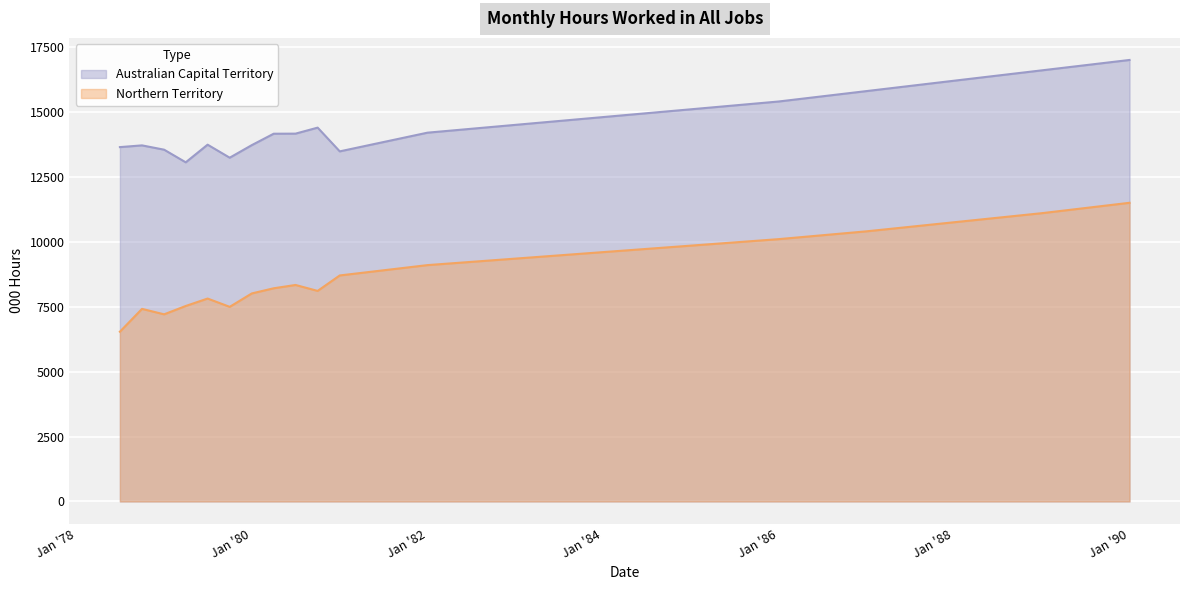

True or false: Australian Capital Territory and Northern Territory intersect in this chart.

False